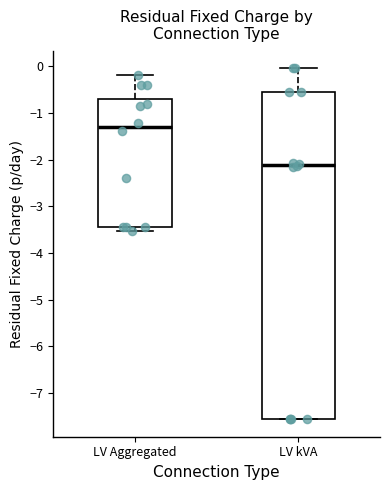

Which box is the tallest, from its lower edge to its upper edge?

LV kVA